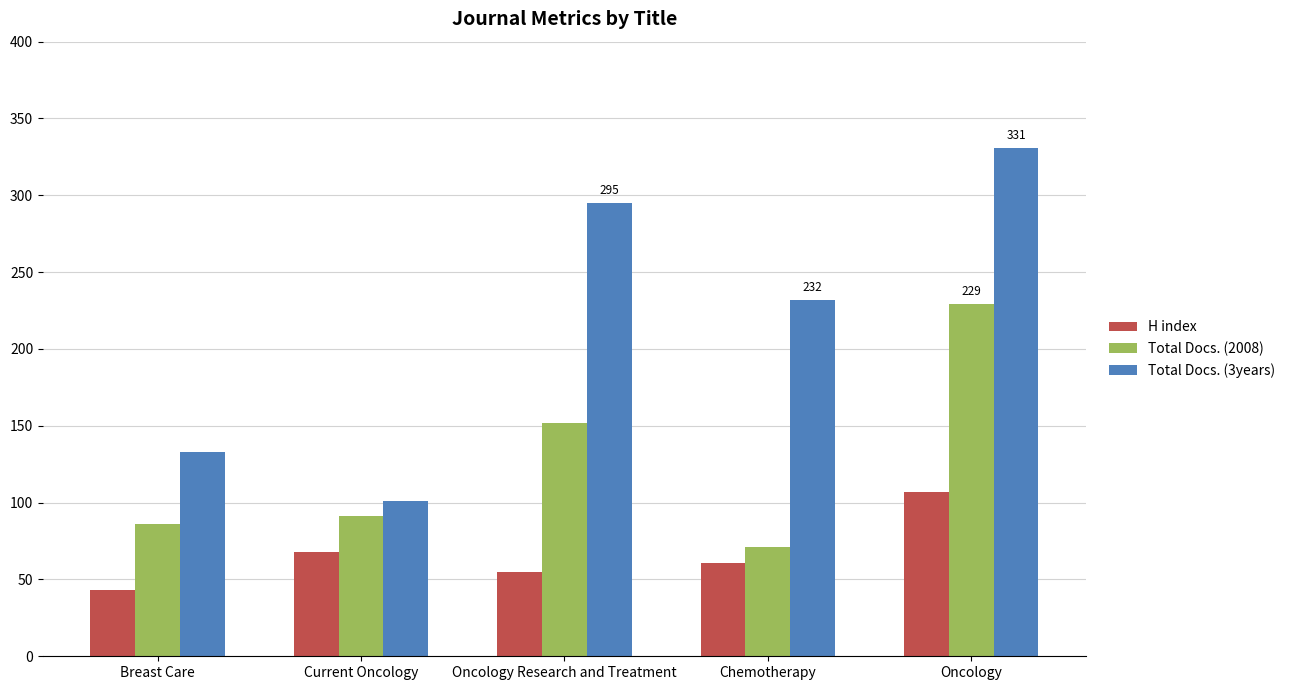

What is the approximate value of H index at Oncology?

107